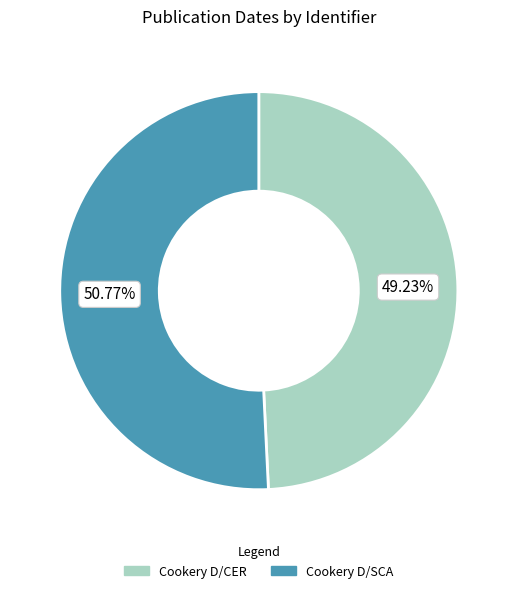

What portion of the pie excludes Cookery D/CER?

50.8%